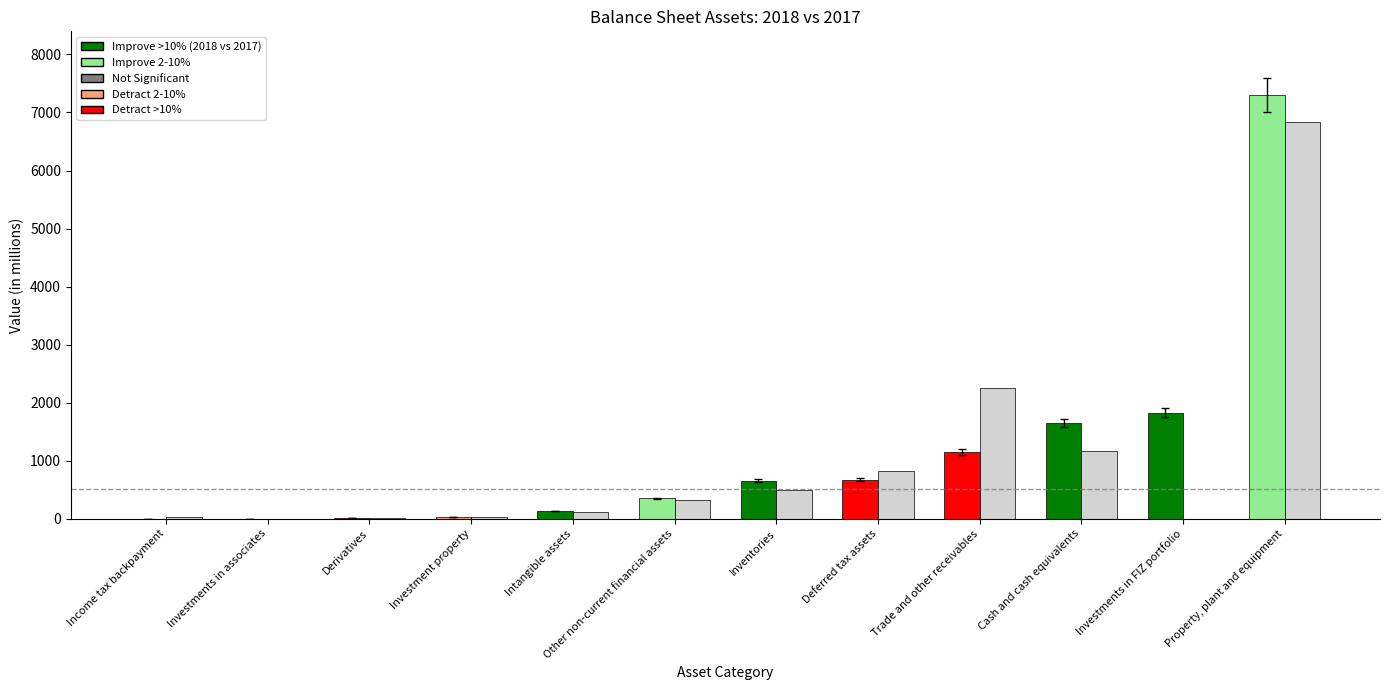

At which category is the sum across all series the highest?

Property, plant and equipment